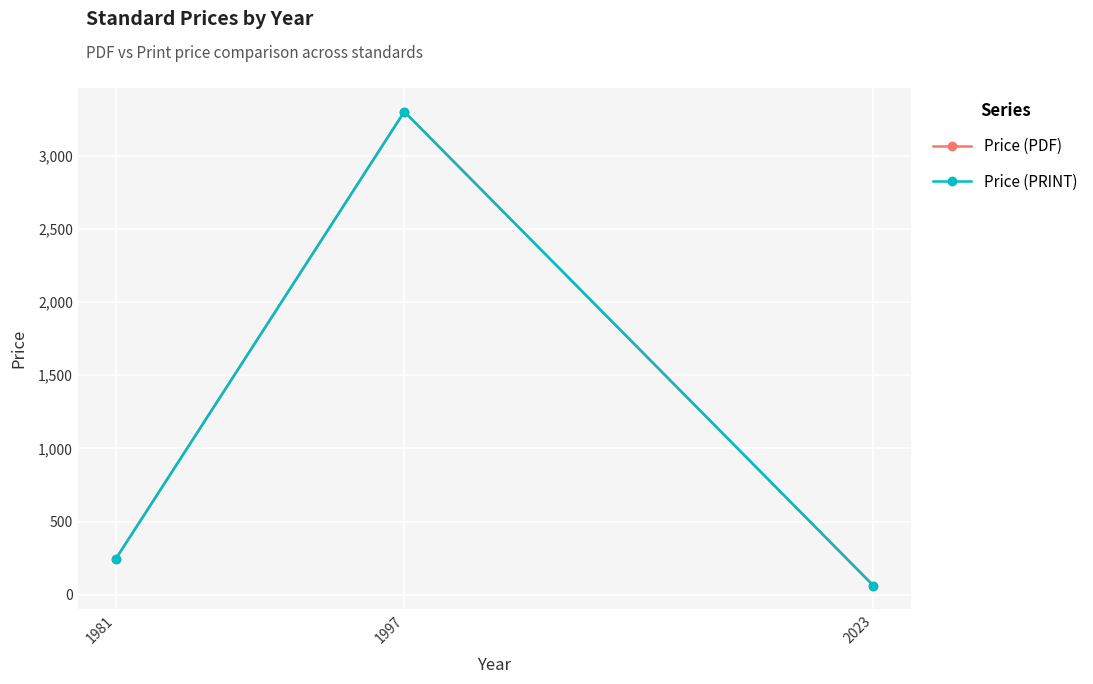

What is the sum of the Price (PRINT) values at 1997 and 2023?

3363